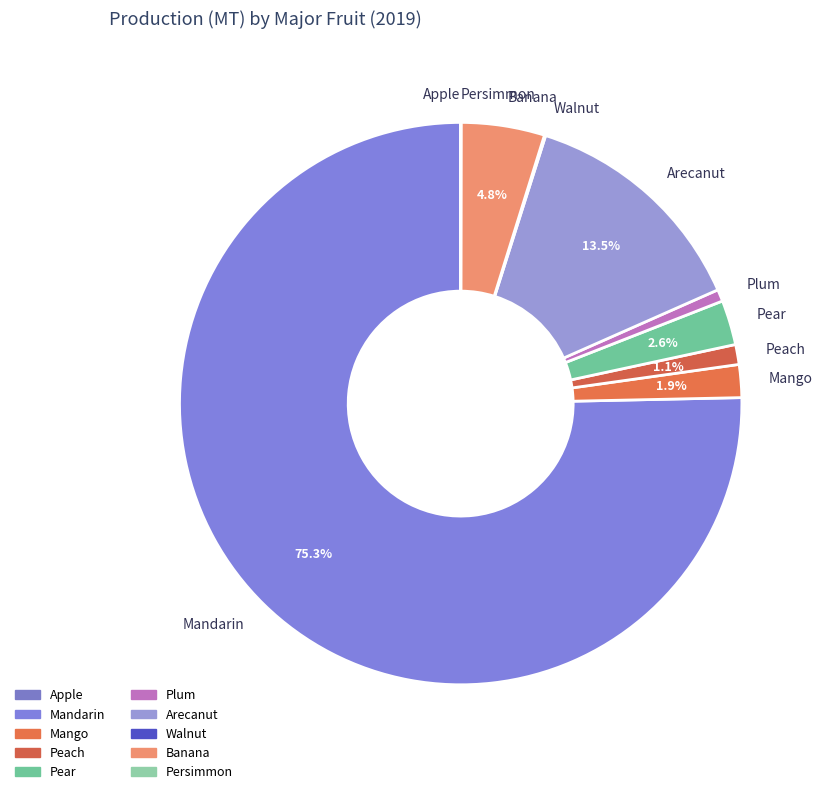

Do Mango and Pear together represent more than half of the pie?

No